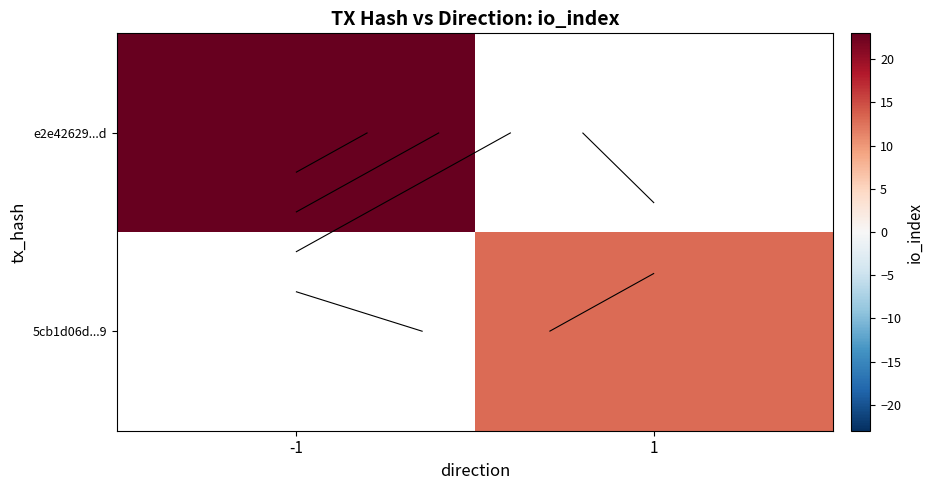

How many data points does each series have?

2